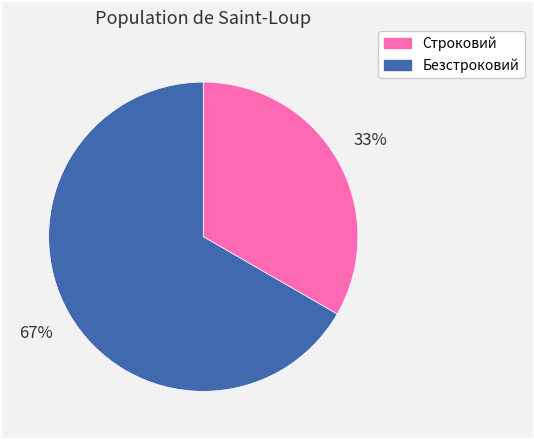

Is there any slice that represents more than half of the pie?

Yes